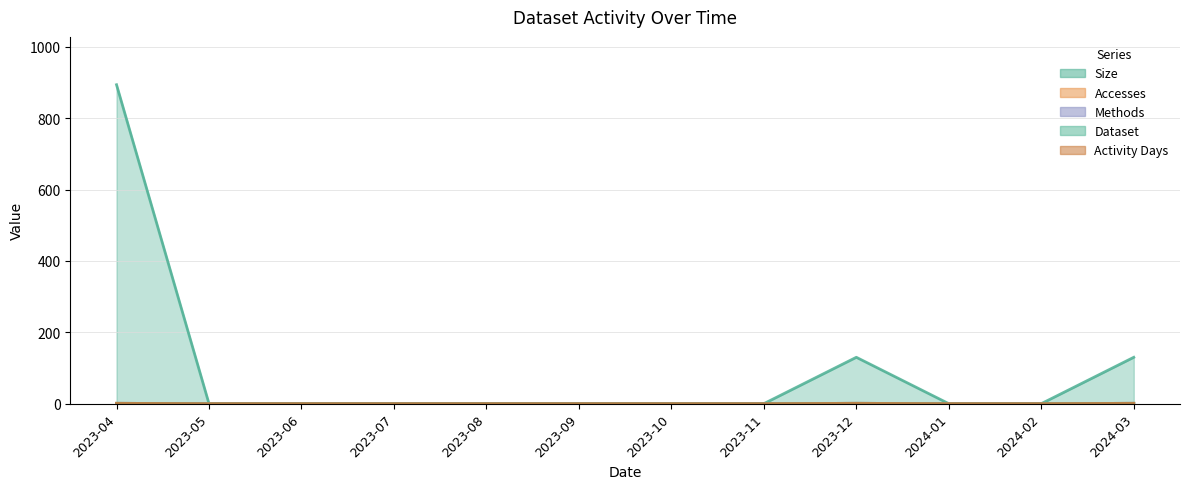

Reading left to right, extract all data points from this chart.

Size: 2023-04=894	2023-05=0	2023-06=0	2023-07=0	2023-08=0	2023-09=0	2023-10=0	2023-11=0	2023-12=130	2024-01=0	2024-02=0	2024-03=130
Accesses: 2023-04=1	2023-05=0	2023-06=0	2023-07=0	2023-08=0	2023-09=0	2023-10=0	2023-11=0	2023-12=1	2024-01=0	2024-02=0	2024-03=1
Methods: 2023-04=1	2023-05=0	2023-06=0	2023-07=0	2023-08=0	2023-09=0	2023-10=0	2023-11=0	2023-12=1	2024-01=0	2024-02=0	2024-03=1
Dataset: 2023-04=1	2023-05=0	2023-06=0	2023-07=0	2023-08=0	2023-09=0	2023-10=0	2023-11=0	2023-12=1	2024-01=0	2024-02=0	2024-03=1
Activity Days: 2023-04=1	2023-05=0	2023-06=0	2023-07=0	2023-08=0	2023-09=0	2023-10=0	2023-11=0	2023-12=1	2024-01=0	2024-02=0	2024-03=1